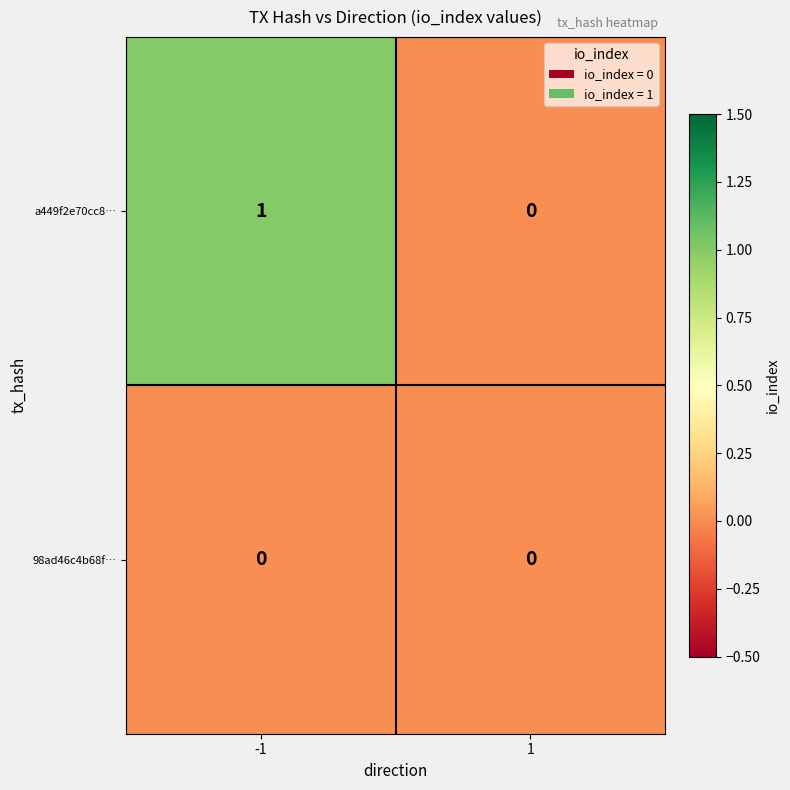

Which series has the widest spread of values?

a449f2e70cc8…